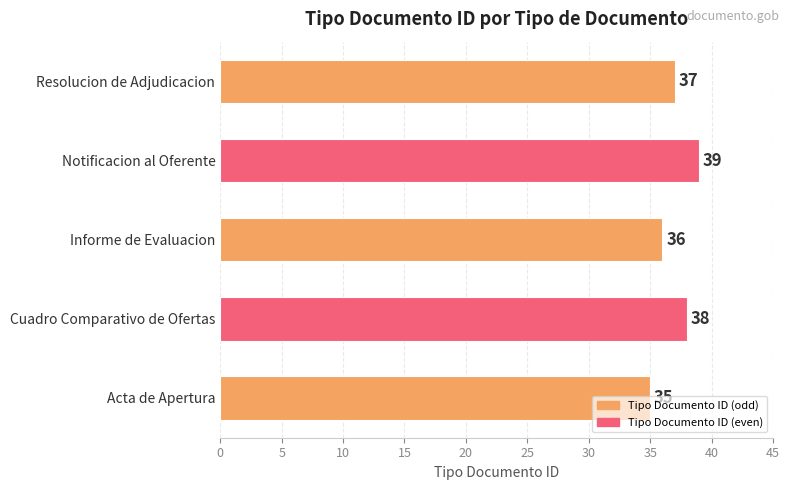

Rank the categories by value from highest to lowest.

Notificacion al Oferente, Cuadro Comparativo de Ofertas, Resolucion de Adjudicacion, Informe de Evaluacion, Acta de Apertura